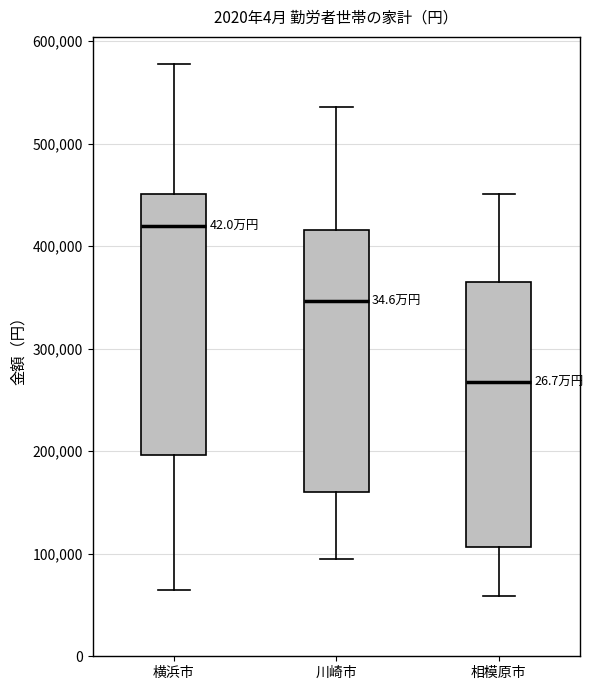

Where does the median line of the box for 横浜市 sit on the y-axis? The values are not printed on the chart, so give them approximately, as read against the axis.

420000